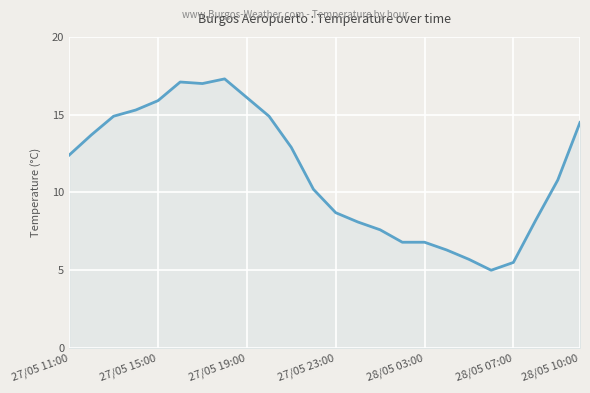

What is the difference between the maximum and minimum values?

12.3